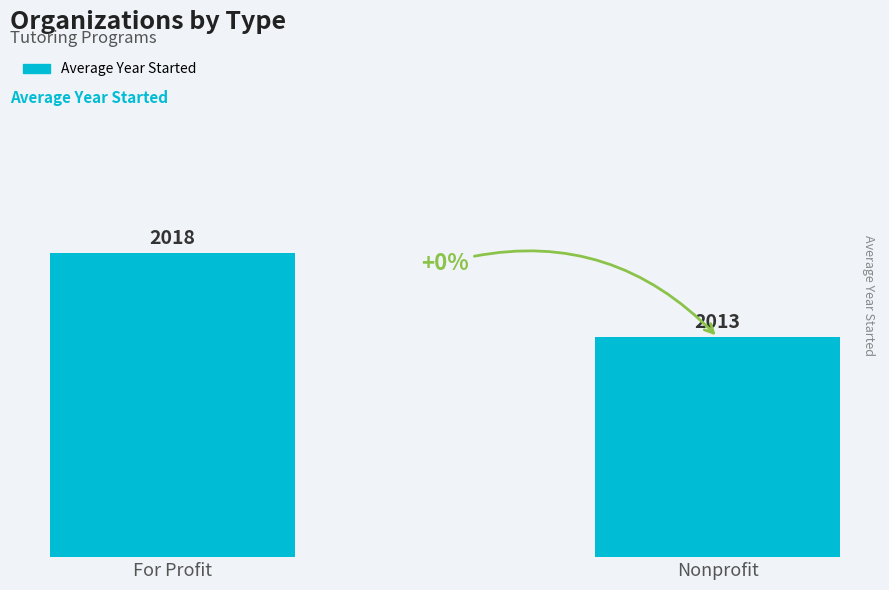

Between Nonprofit and For Profit, which is larger?

For Profit